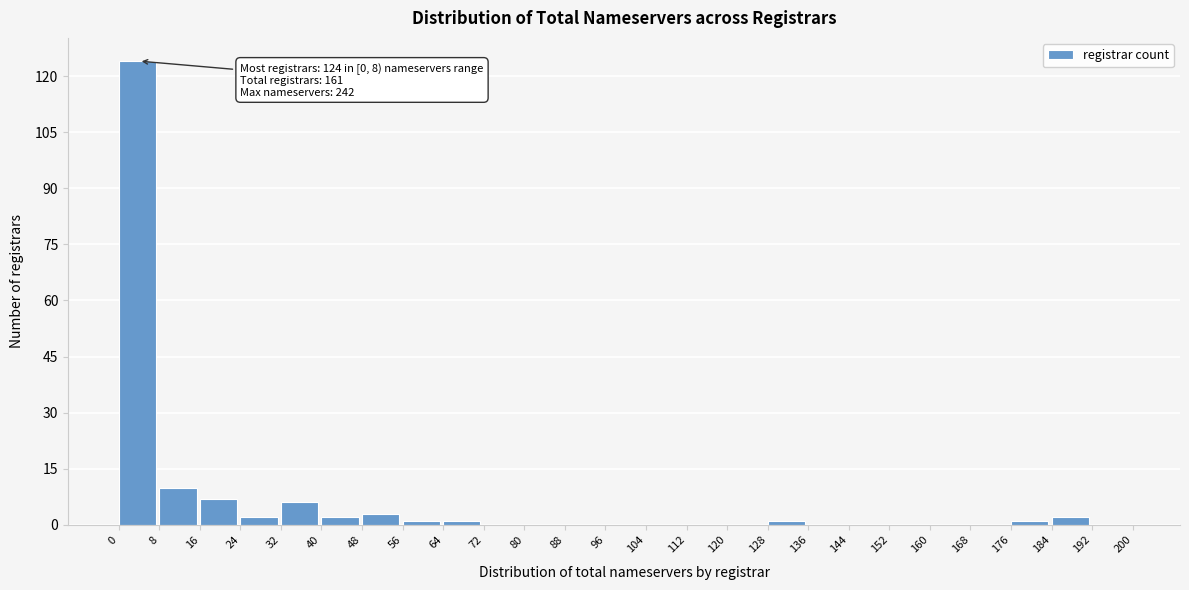

Over which range of the x-axis is the bar tallest?

0 to 8